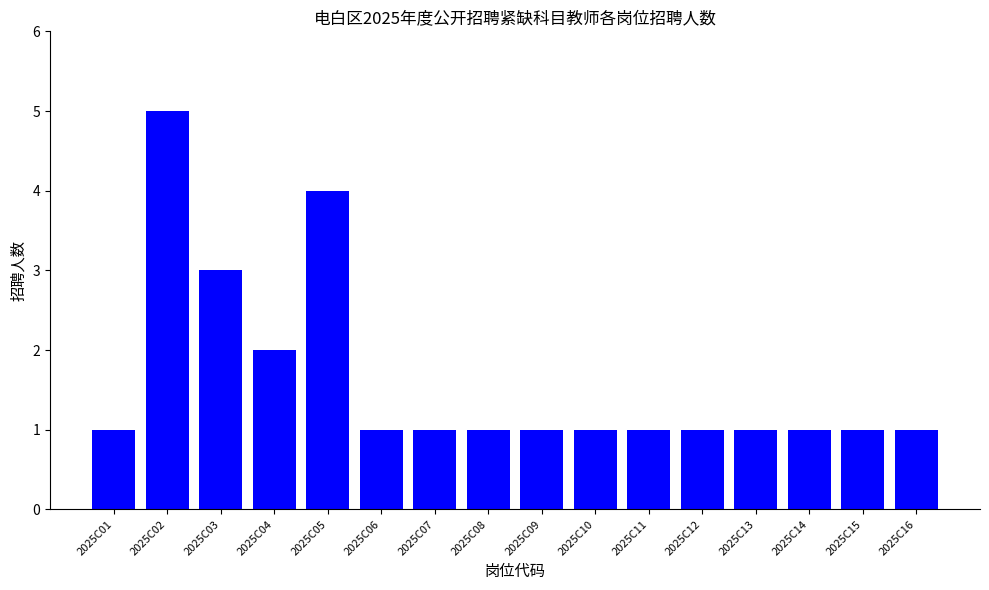

Reading left to right, extract all data points from this chart.

2025C01=1	2025C02=5	2025C03=3	2025C04=2	2025C05=4	2025C06=1	2025C07=1	2025C08=1	2025C09=1	2025C10=1	2025C11=1	2025C12=1	2025C13=1	2025C14=1	2025C15=1	2025C16=1